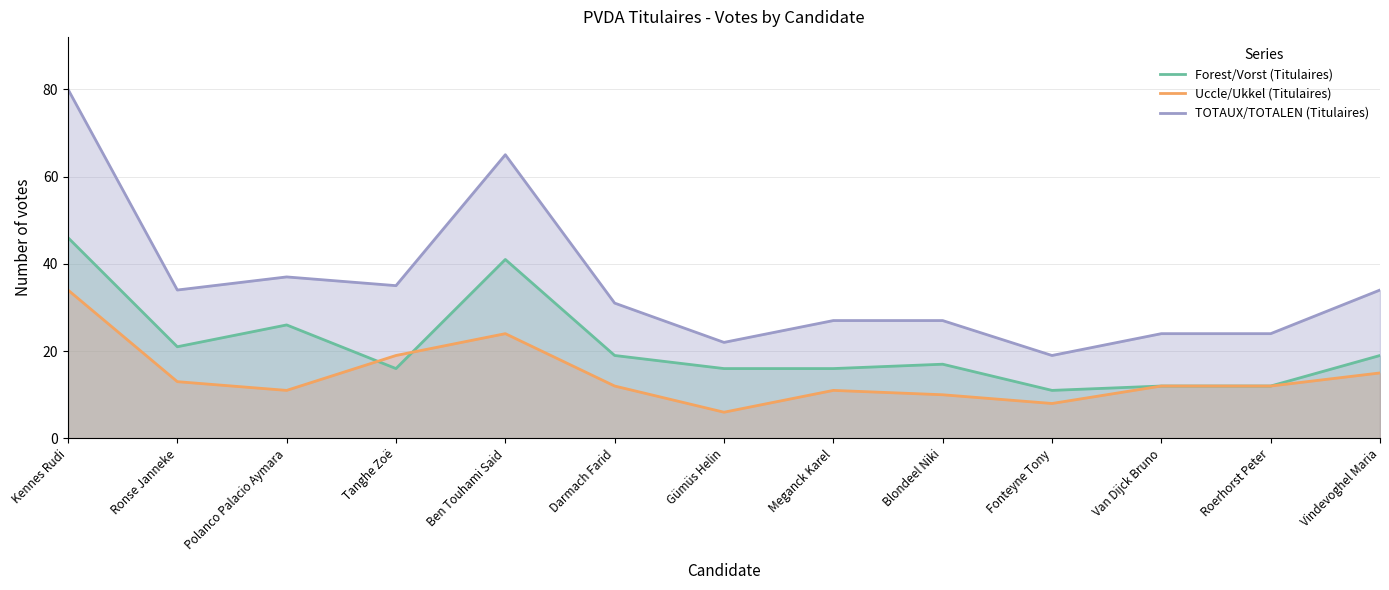

At which category does Uccle/Ukkel (Titulaires) reach its first local peak?

Ben Touhami Said